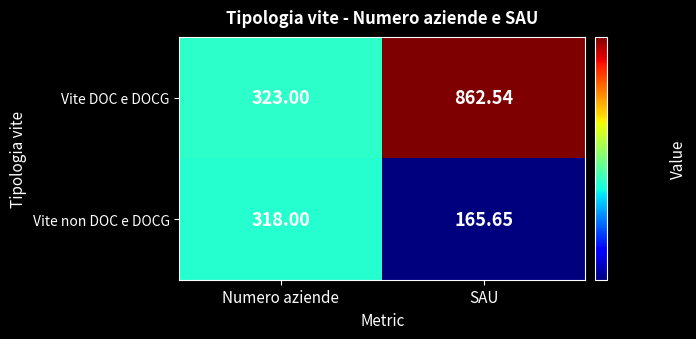

Where is Vite non DOC e DOCG nearest to the value 241?

SAU